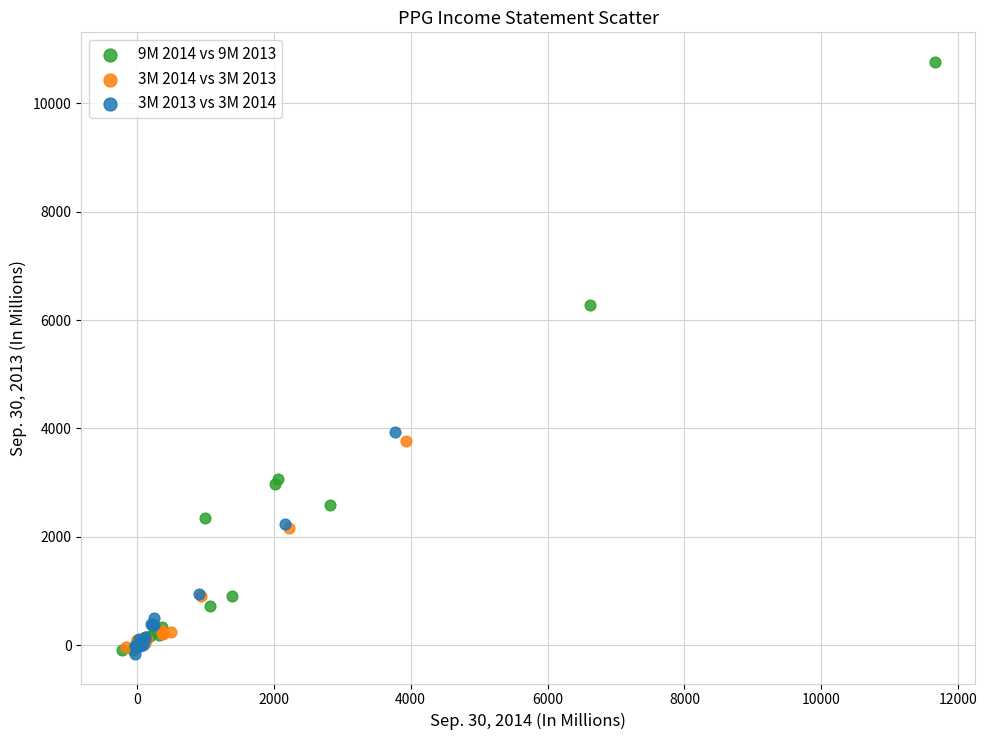

Which series reaches the maximum Y coordinate?

9M 2014 vs 9M 2013